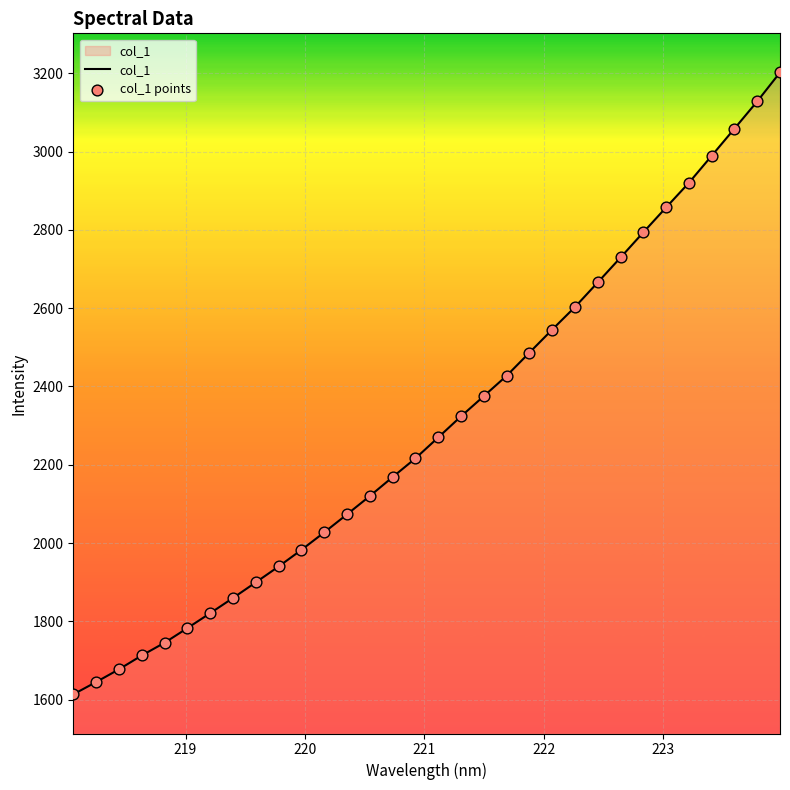

What is the difference between the maximum and minimum values?

1588.8